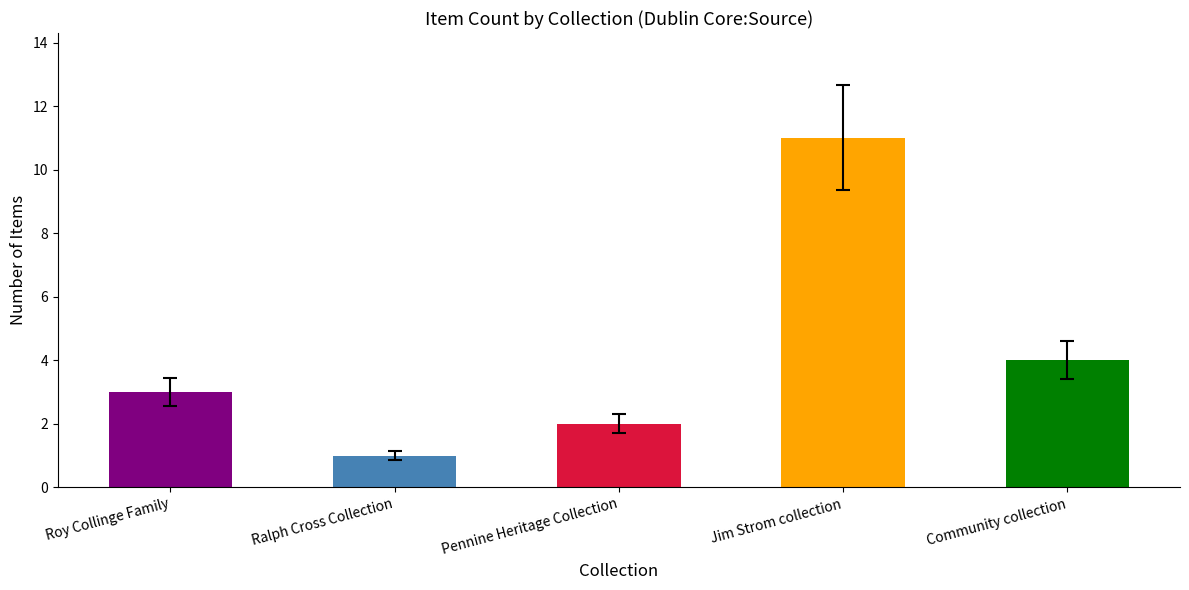

Are the bars grouped side by side (vs. stacked)?

No